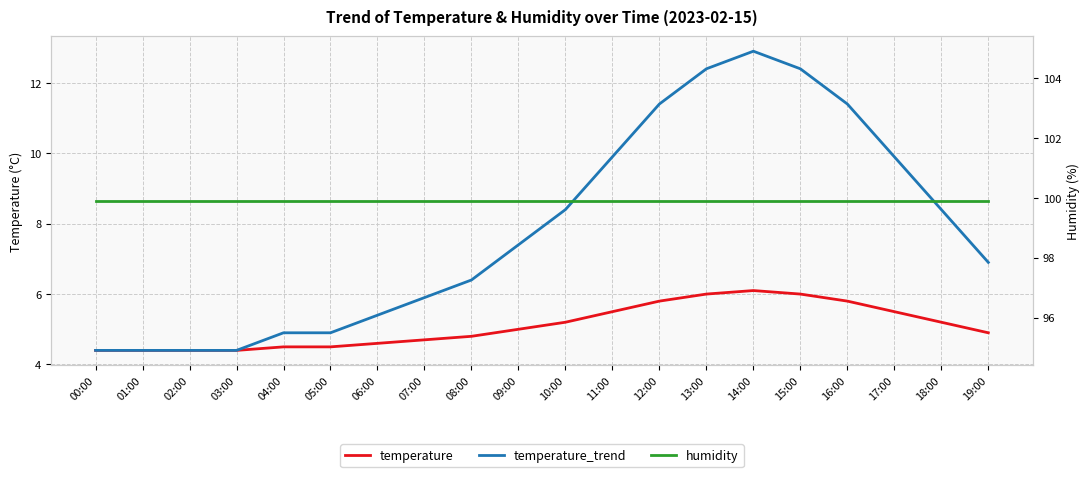

Reading left to right, transcribe all the data shown in this chart.

temperature: 00:00=4.4	01:00=4.4	02:00=4.4	03:00=4.4	04:00=4.5	05:00=4.5	06:00=4.6	07:00=4.7	08:00=4.8	09:00=5.0	10:00=5.2	11:00=5.5	12:00=5.8	13:00=6.0	14:00=6.1	15:00=6.0	16:00=5.8	17:00=5.5	18:00=5.2	19:00=4.9
temperature_trend: 00:00=4.4	01:00=4.4	02:00=4.4	03:00=4.4	04:00=4.9	05:00=4.9	06:00=5.4	07:00=5.9	08:00=6.4	09:00=7.4	10:00=8.4	11:00=9.9	12:00=11.4	13:00=12.4	14:00=12.9	15:00=12.4	16:00=11.4	17:00=9.9	18:00=8.4	19:00=6.9
humidity: 00:00=99.9	01:00=99.9	02:00=99.9	03:00=99.9	04:00=99.9	05:00=99.9	06:00=99.9	07:00=99.9	08:00=99.9	09:00=99.9	10:00=99.9	11:00=99.9	12:00=99.9	13:00=99.9	14:00=99.9	15:00=99.9	16:00=99.9	17:00=99.9	18:00=99.9	19:00=99.9